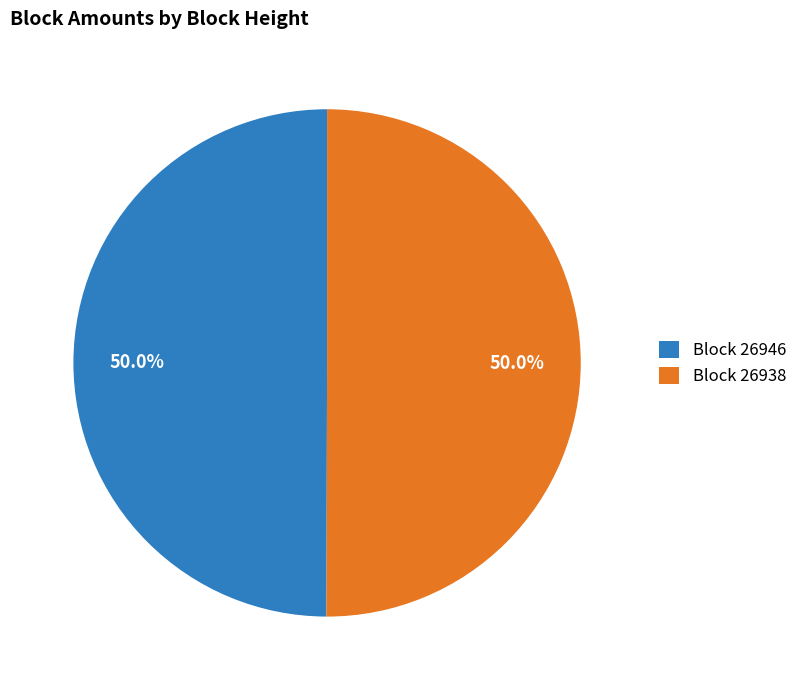

What is the ratio of the value at Block 26946 to the value at Block 26938?

1.0